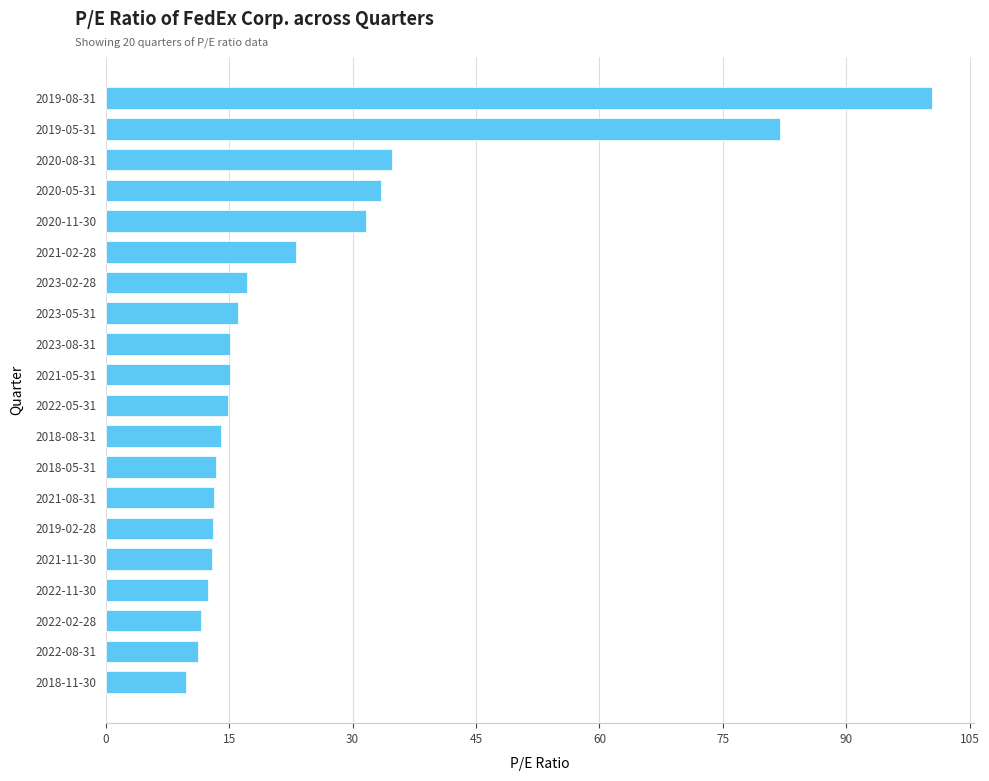

Count the number of data series in this chart.

1